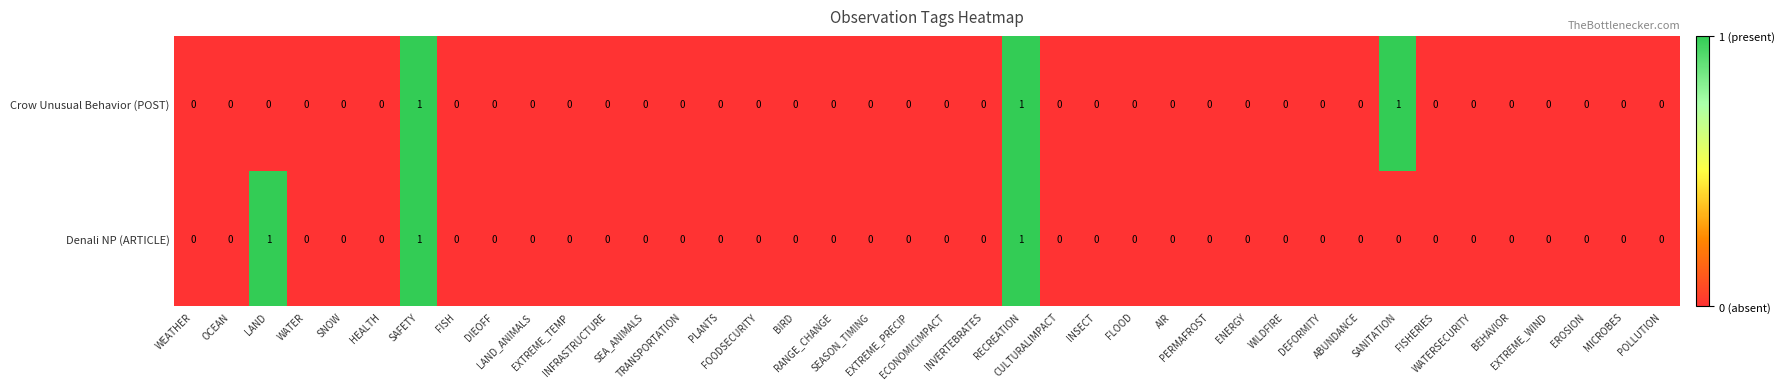

What is the sum of all Crow Unusual Behavior (POST) values?

3